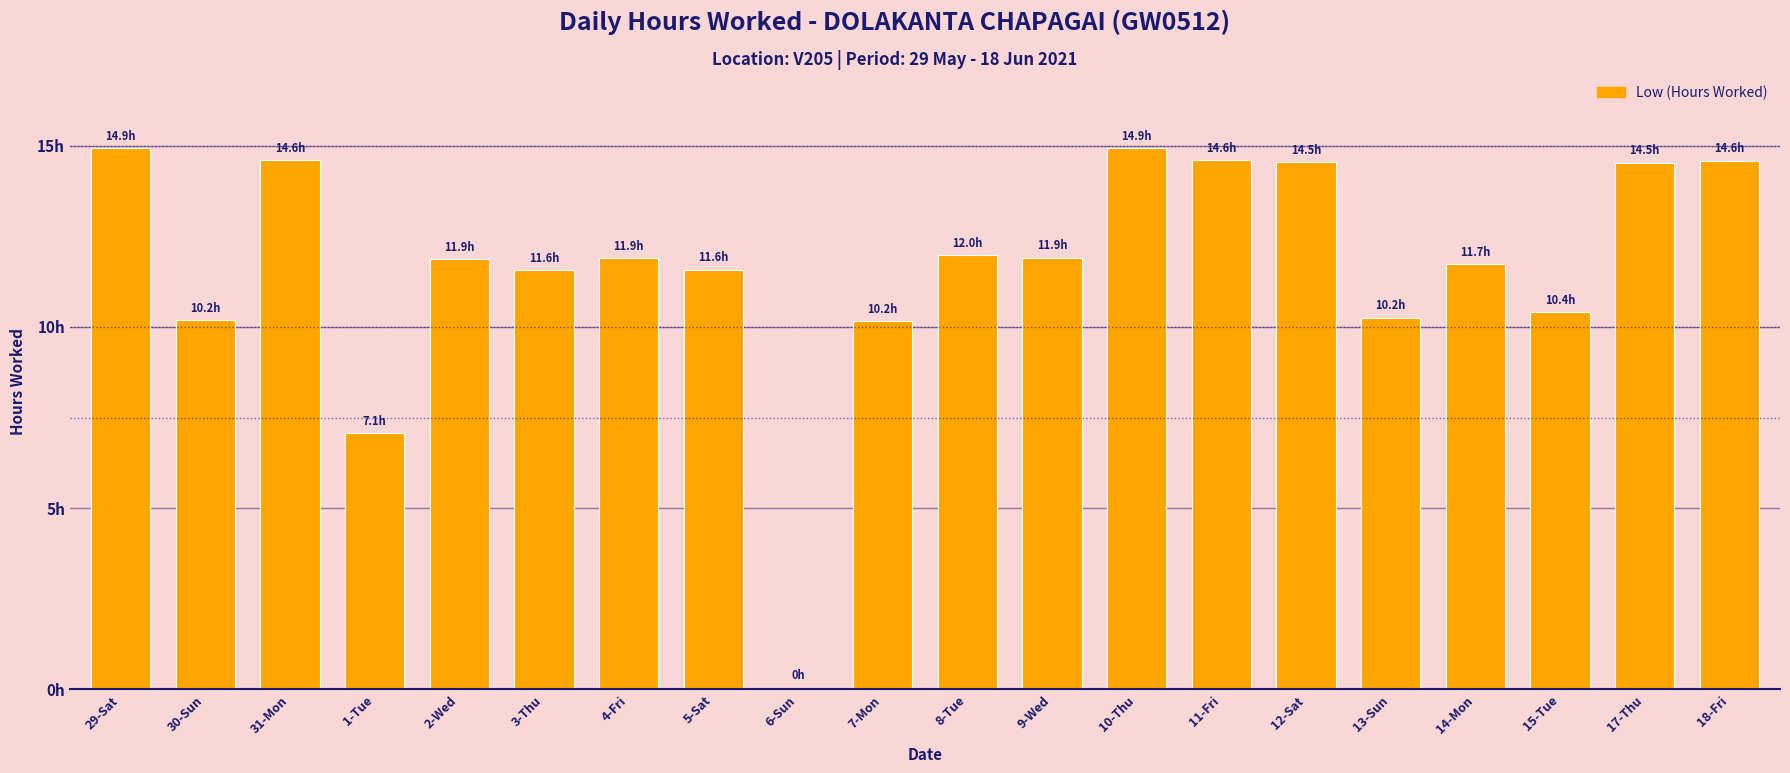

What position from the left is 2-Wed?

5